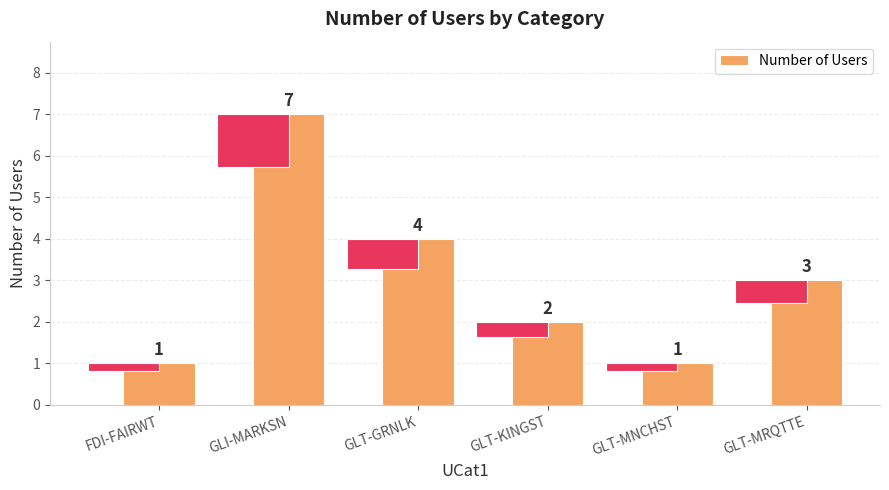

Reading left to right, extract all data points from this chart.

FDI-FAIRWT=1	GLI-MARKSN=7	GLT-GRNLK=4	GLT-KINGST=2	GLT-MNCHST=1	GLT-MRQTTE=3